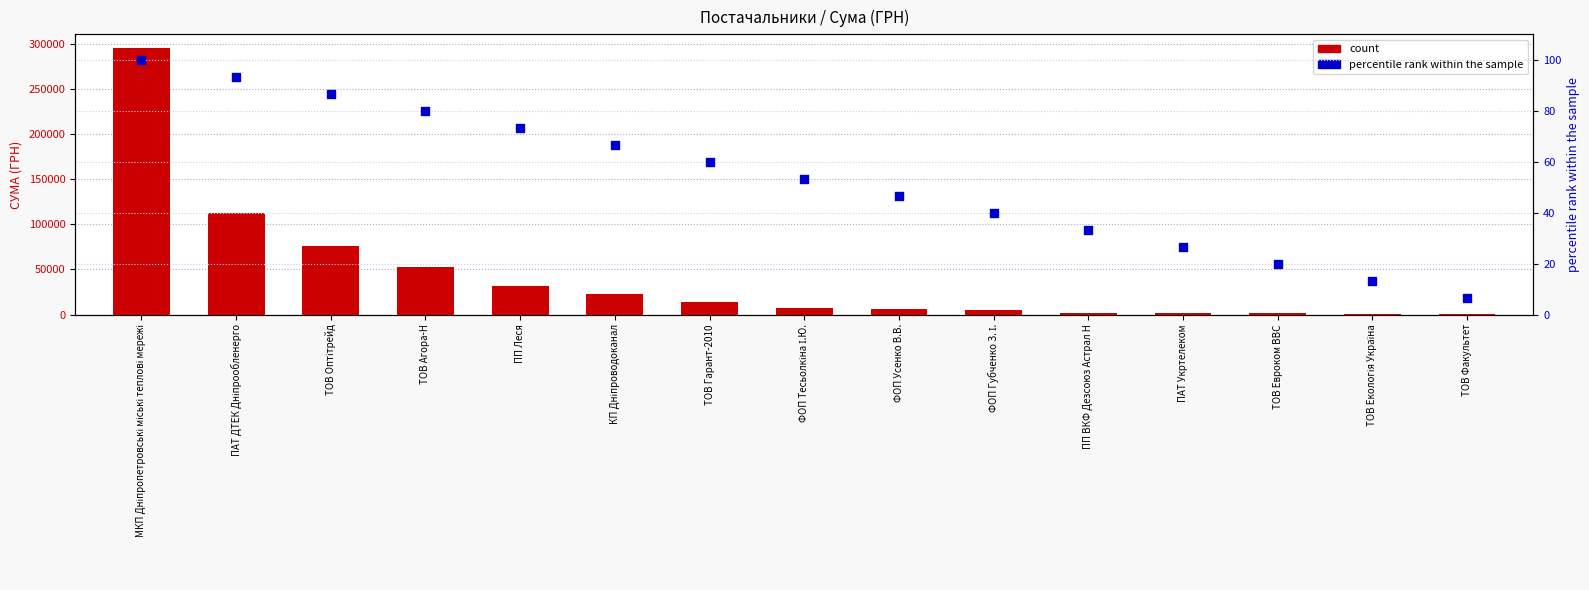

What are all the series names shown in the legend?

count, percentile rank within the sample